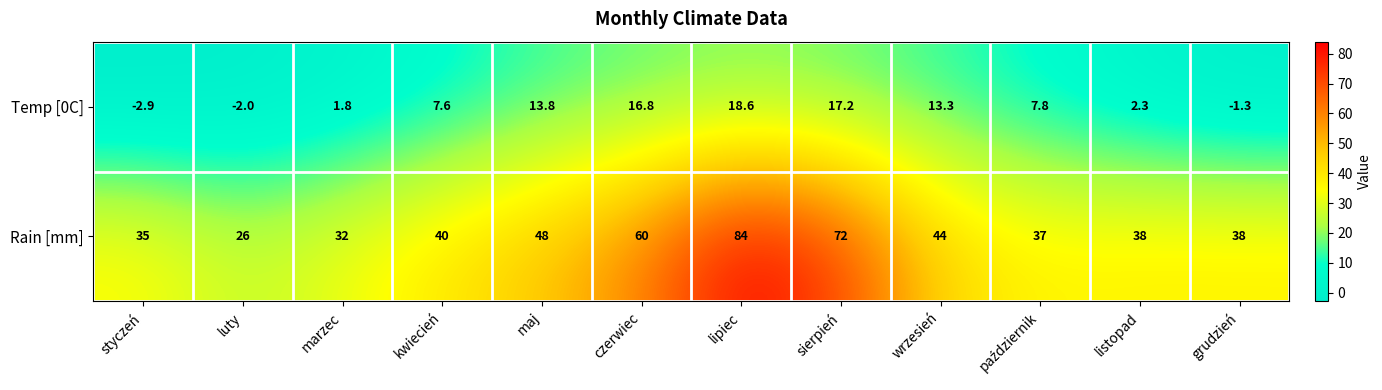

Which category has the lowest value across all series?

styczeń